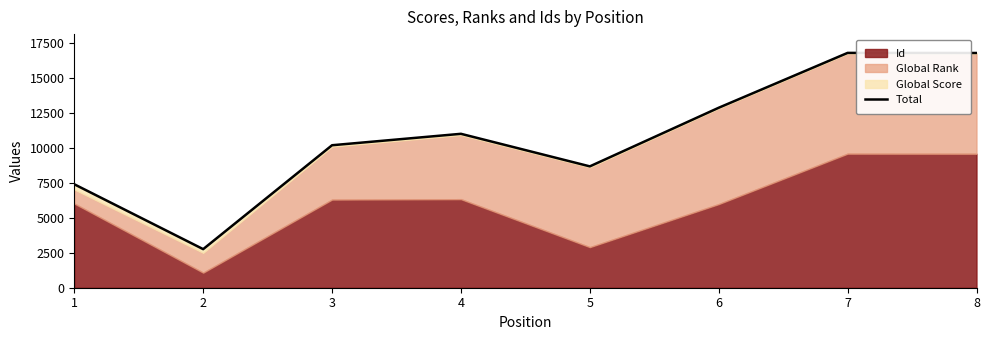

At which category does the chart reach its minimum across all series?

2